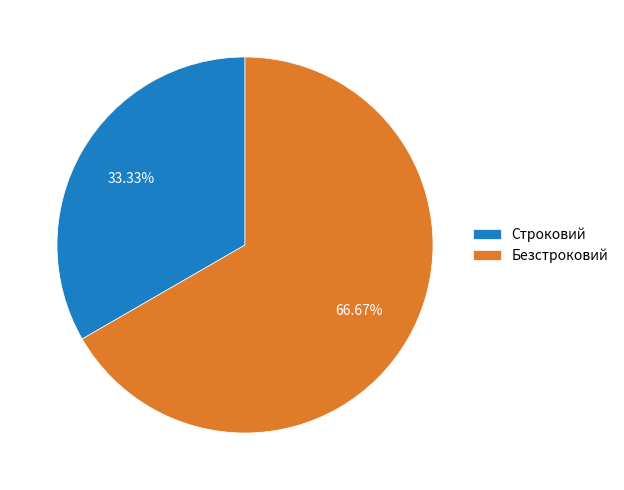

What is the total percentage of Строковий and Безстроковий?

100.0%